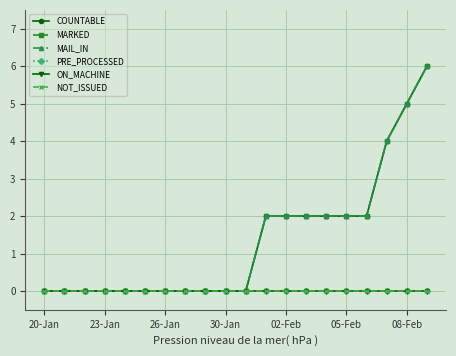

Does the chart have visible grid lines?

Yes